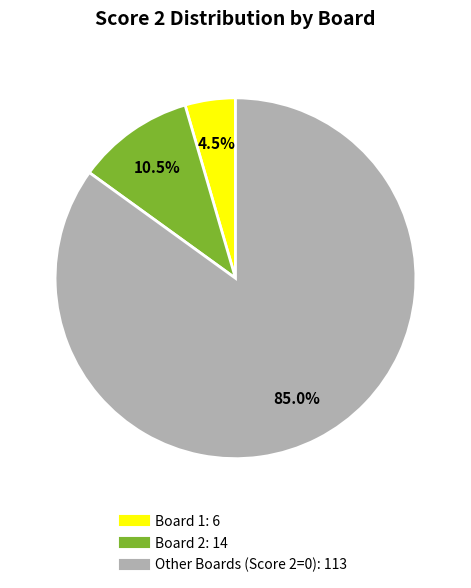

Is there any slice that represents more than half of the pie?

Yes